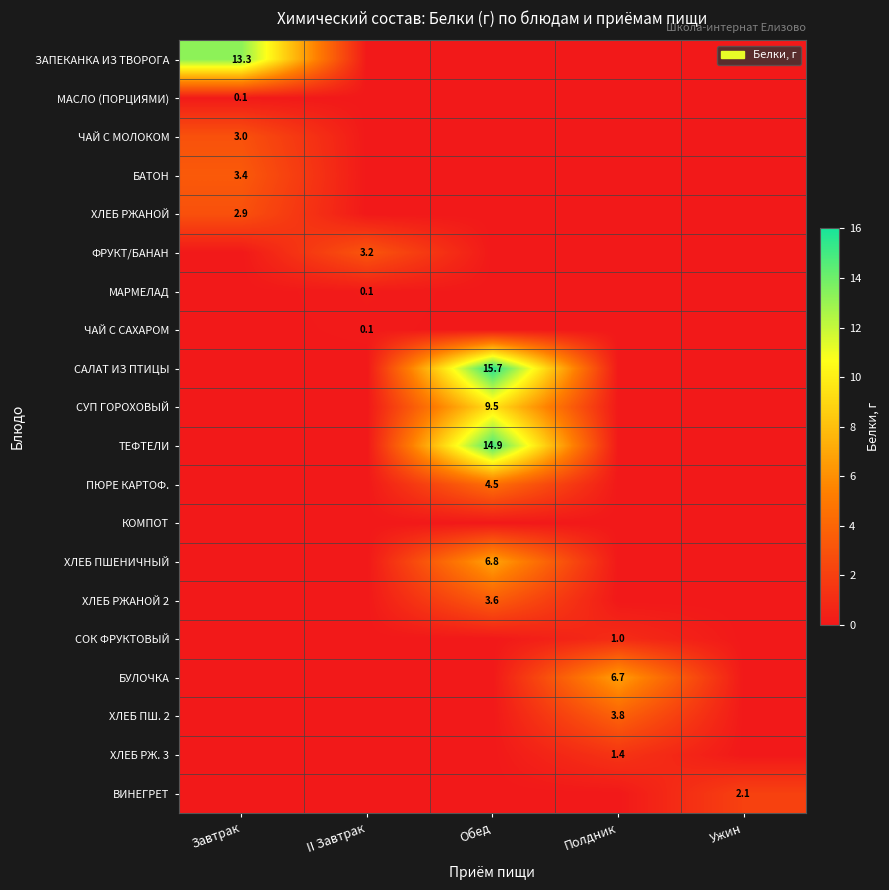

The ХЛЕБ ПШЕНИЧНЫЙ series shows 6.8 at Обед. True or false?

True